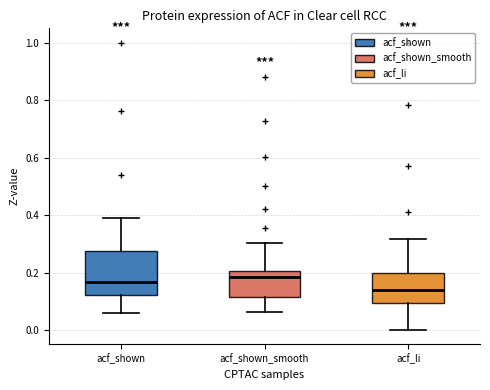

Reading left to right, read every box against the y-axis: the position of its median line, the range the box covers, and the ends of its whiskers. The values are not printed on the chart, so give them approximately, as read against the axis.

acf_shown: median 0.16, box 0.12 to 0.28, whiskers 0.06 to 0.40
acf_shown_smooth: median 0.18, box 0.12 to 0.20, whiskers 0.06 to 0.30
acf_li: median 0.14, box 0.10 to 0.20, whiskers 0.00 to 0.32